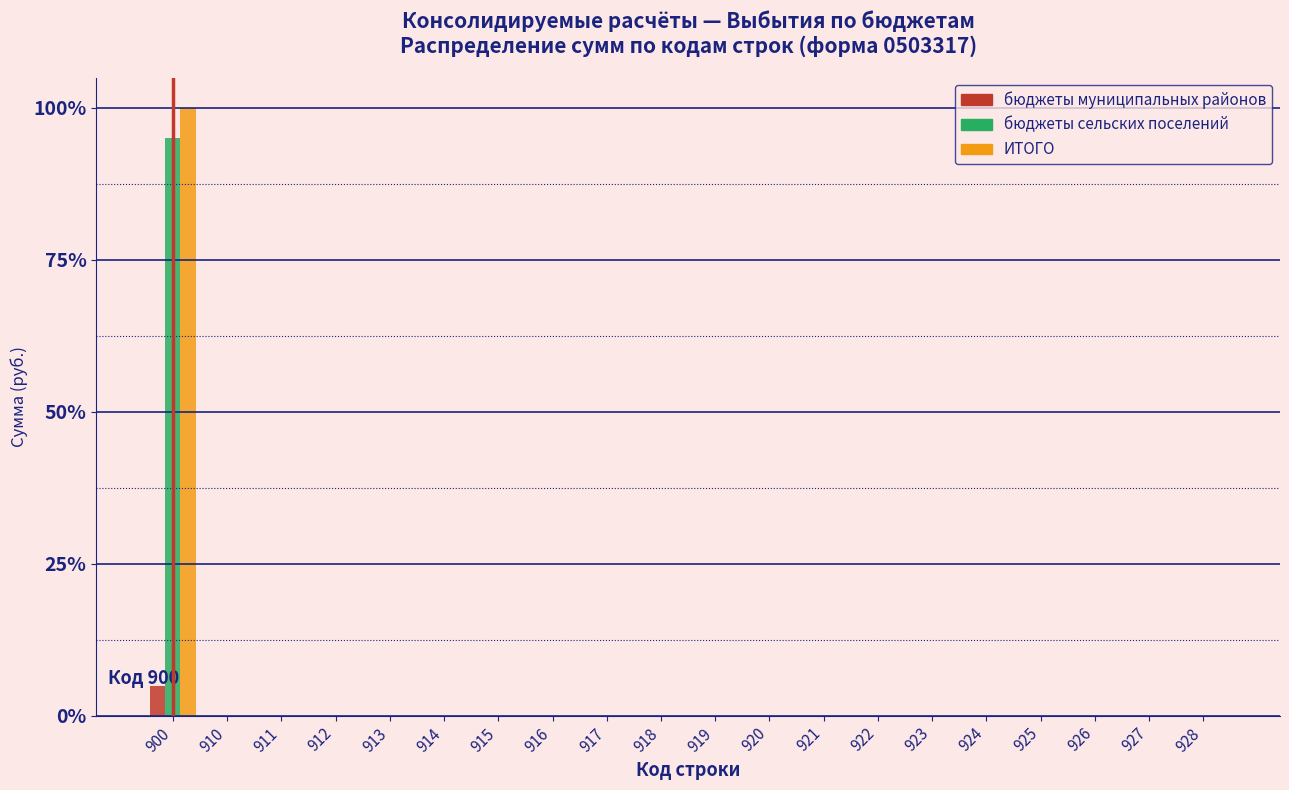

What is the maximum value for бюджеты муниципальных районов?

4.9